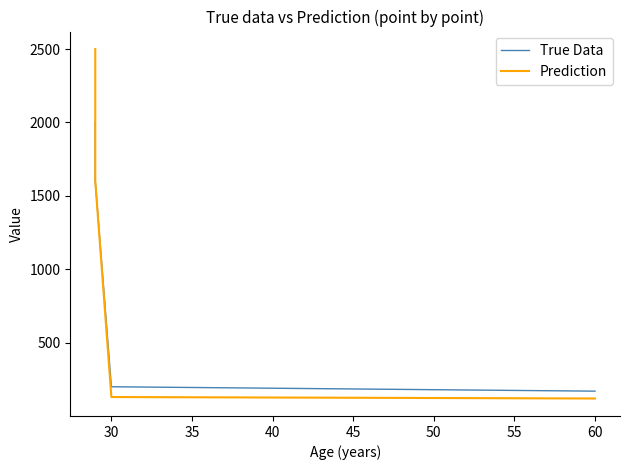

Which has a higher value, 30 or 40?

30